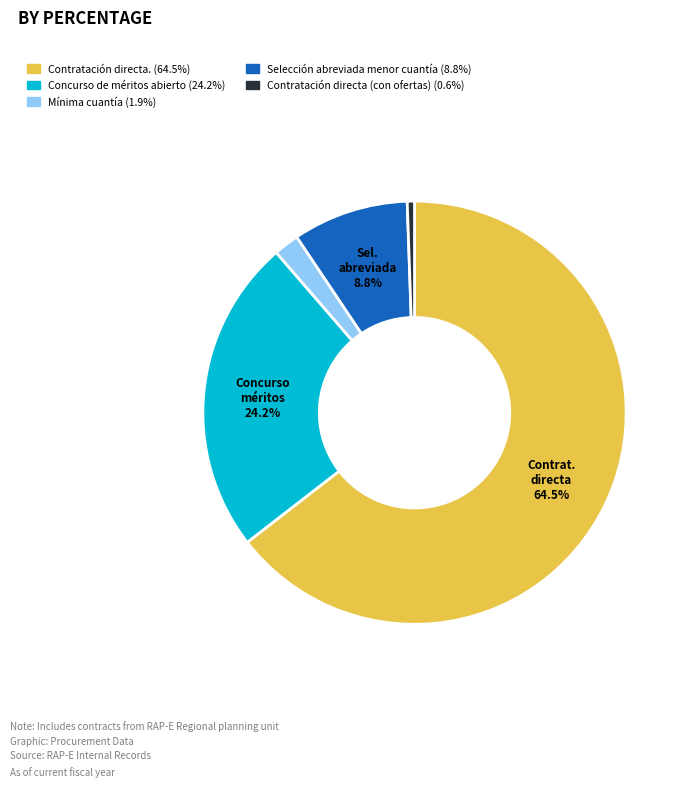

What percentage is the Selección abreviada menor cuantía slice, to the nearest percent?

9%